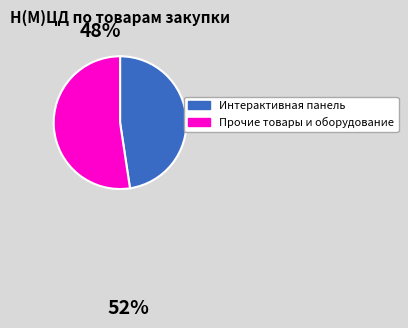

Count the number of slices in the pie.

2